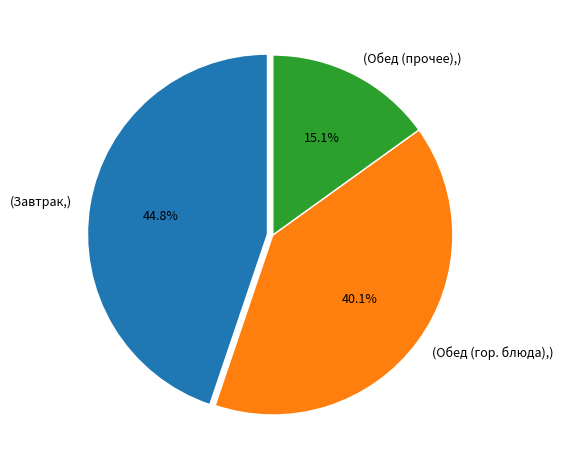

How many slices are in this pie chart?

3